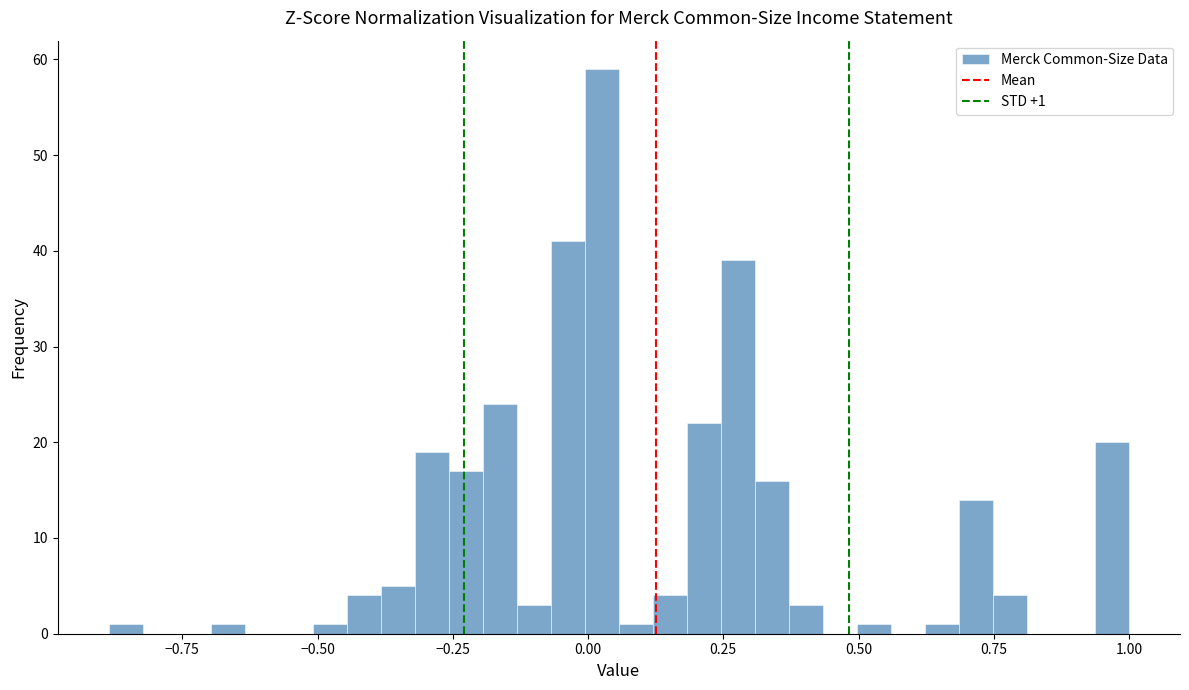

Read against the x-axis, roughly where is the centre of the tallest bar?

0.05